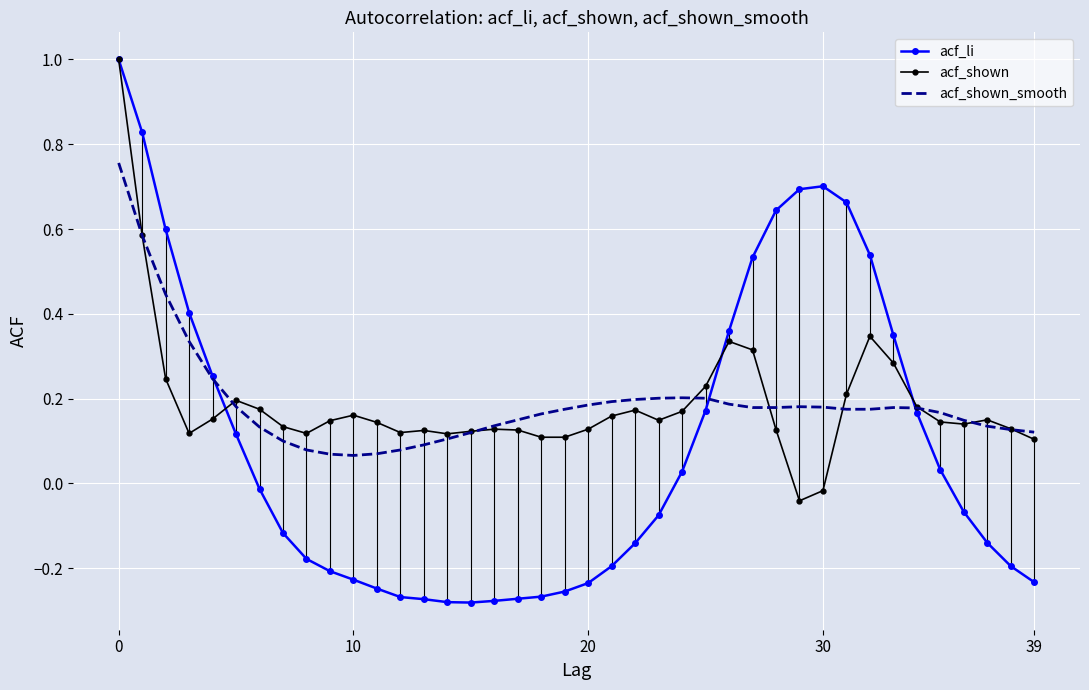

What is the sum of all acf_shown_smooth values?

7.6